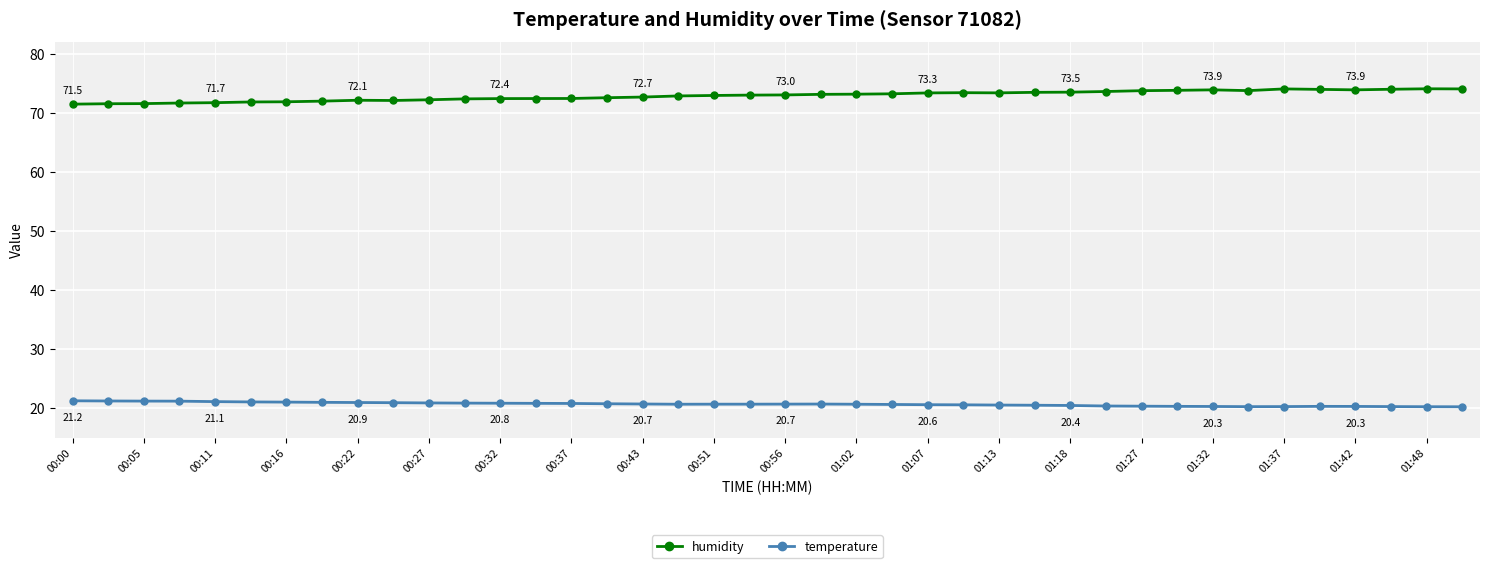

What is the lowest value of the humidity series?

71.5